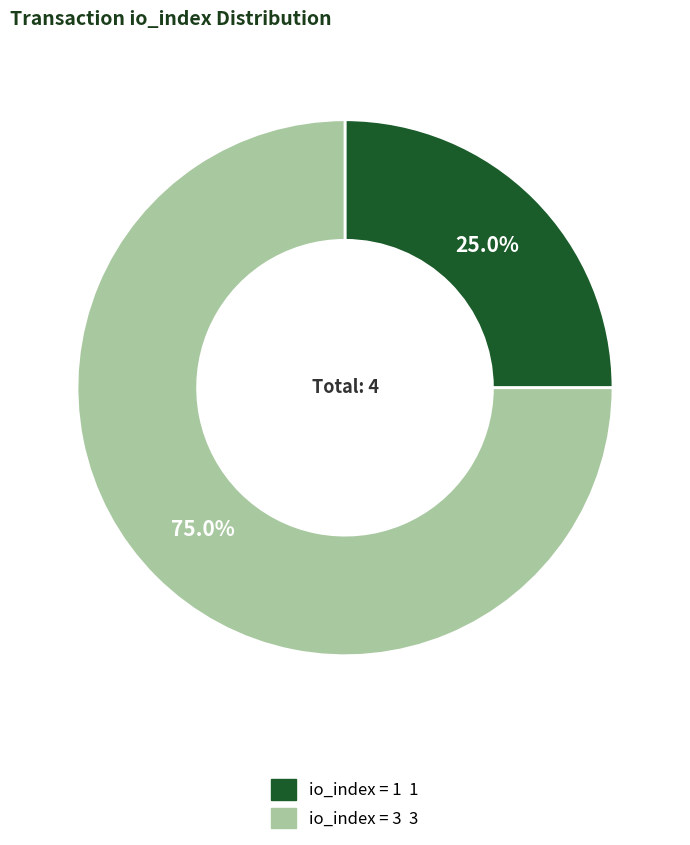

Is there any slice that represents more than half of the pie?

Yes